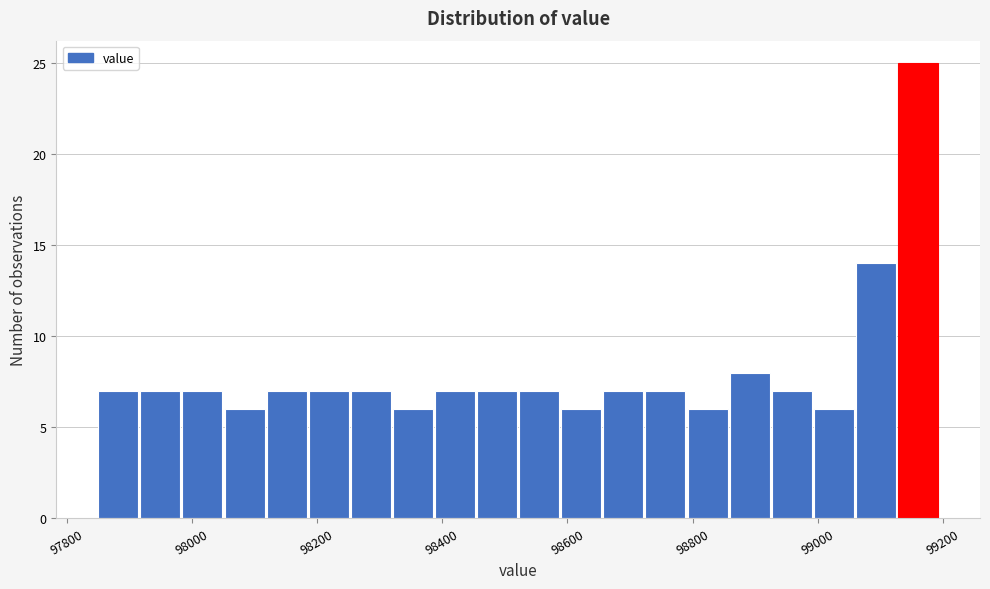

Around what value on the x-axis is the tallest bar? Give the approximate position of its centre, as read against the axis.

99160